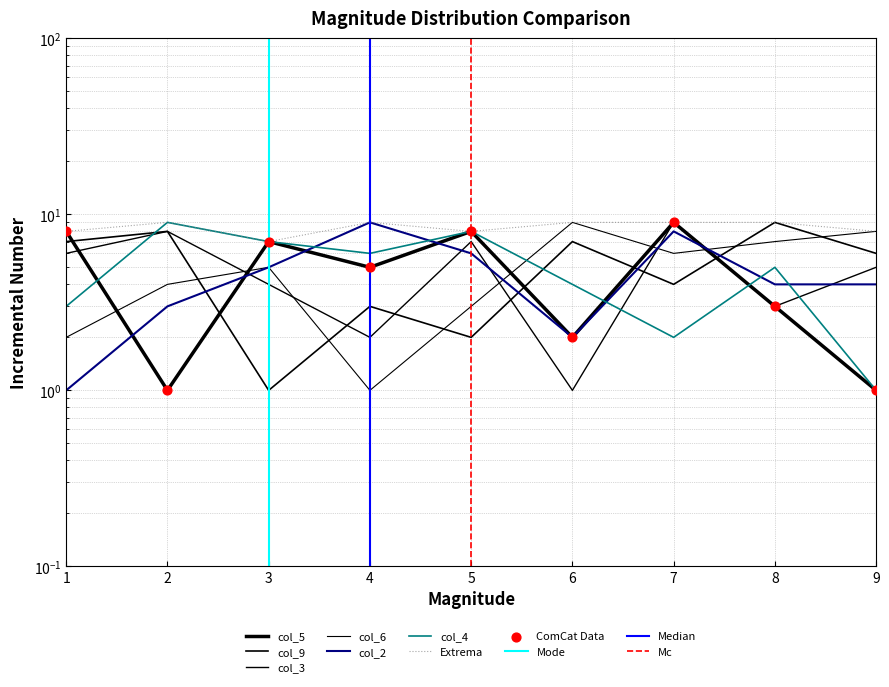

Which series has the widest spread of Y values?

col_5